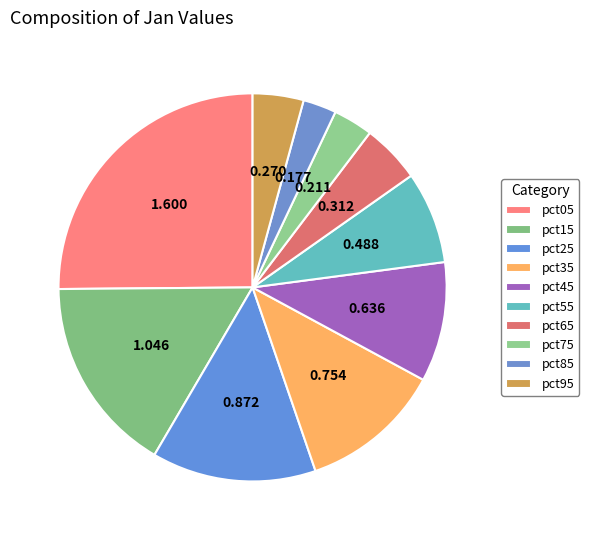

To the nearest percent, what is the difference between the pct95 and pct05 slice percentages?

21%